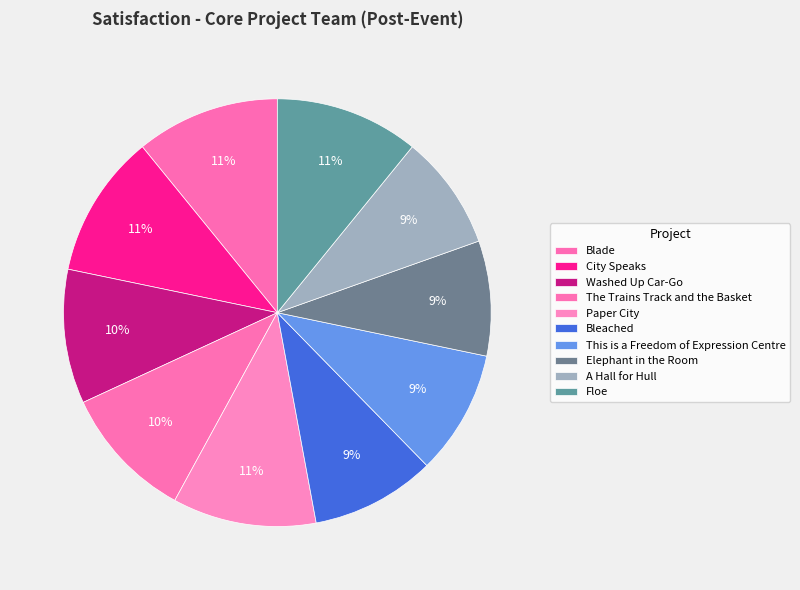

Count the number of slices in the pie.

10